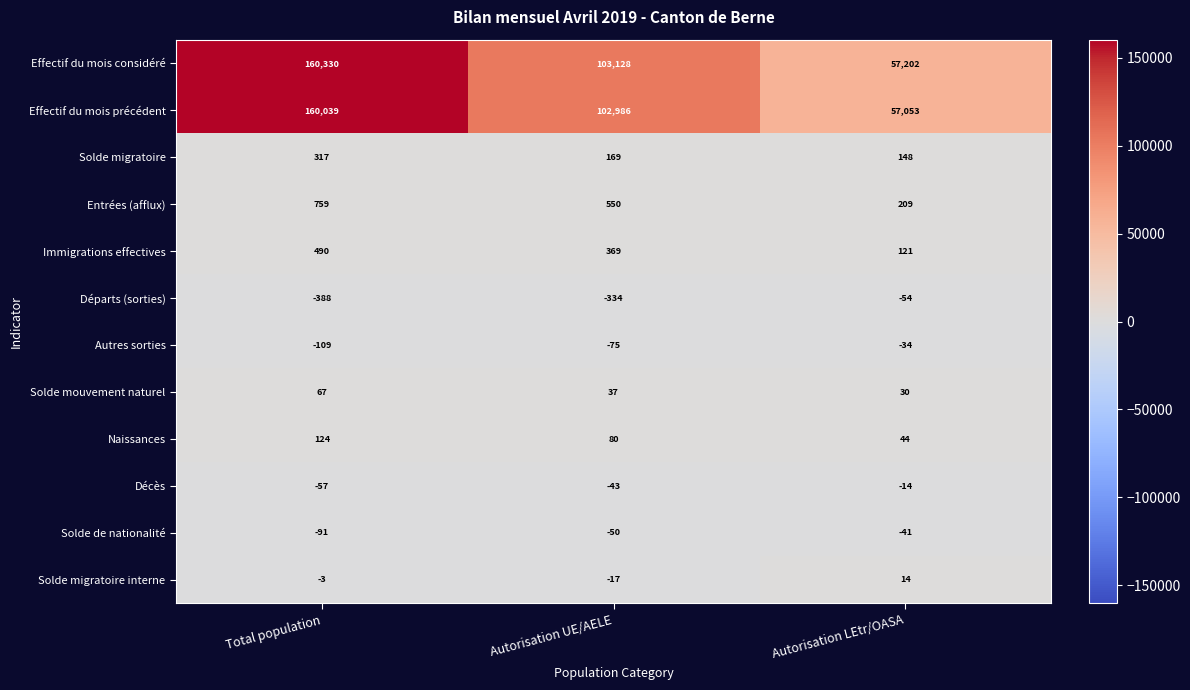

What is the difference between the maximum and second lowest values in the Effectif du mois précédent series?

57053